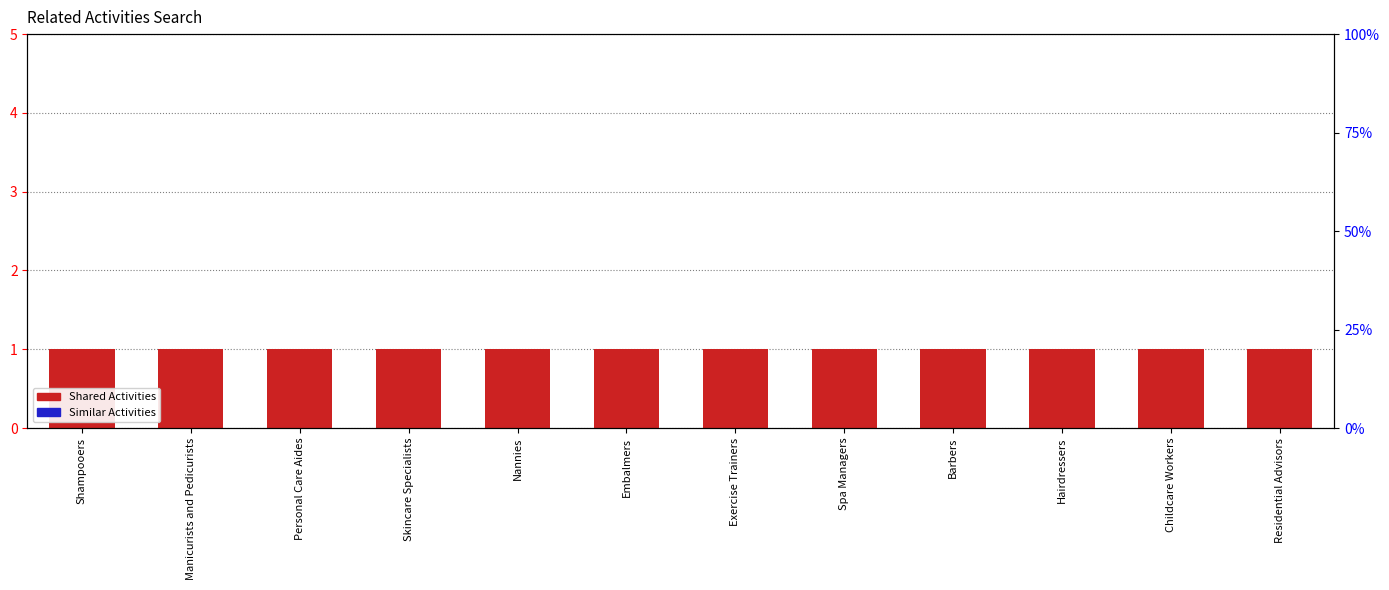

What position from the left is Hairdressers?

10